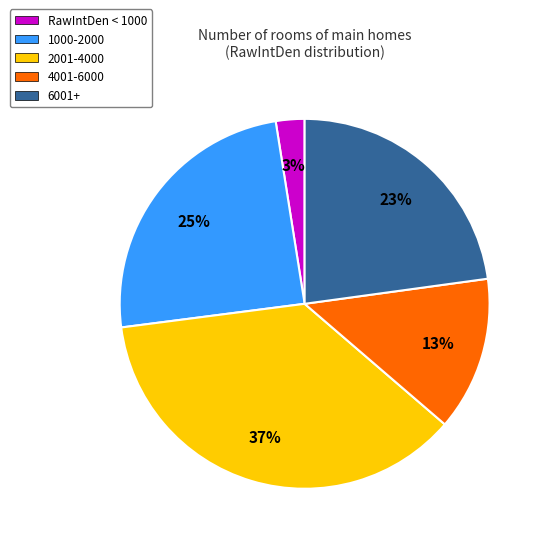

To the nearest percent, what is the average slice percentage?

20%